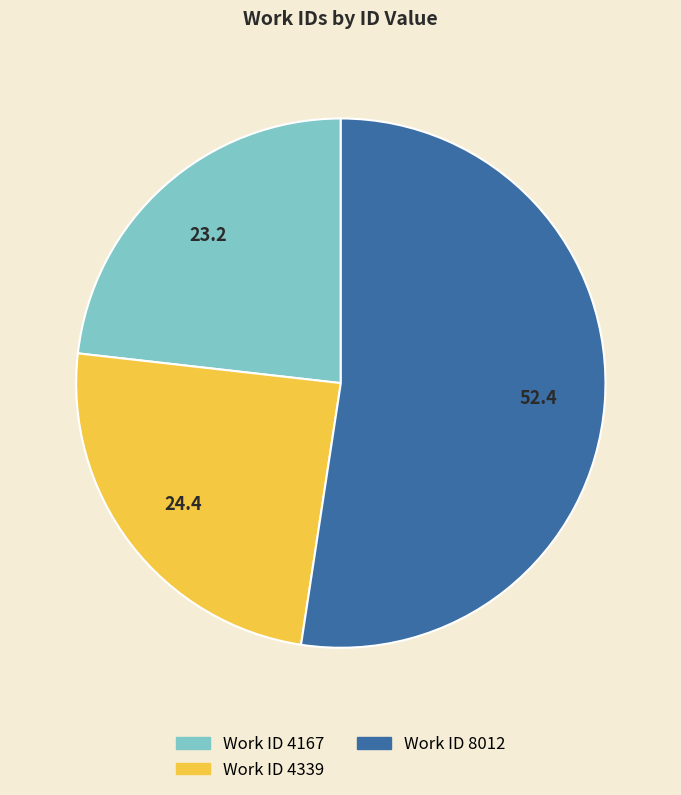

Is there a majority slice in this chart?

Yes